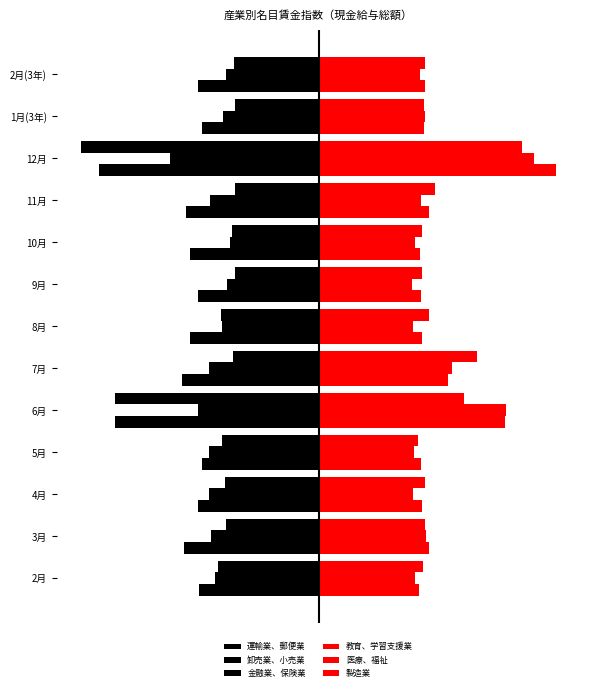

List the labels in order of 製造業 value, smallest first.

3, 8, 7, 0, 11, 12, 2, 1, 6, 9, 4, 5, 10